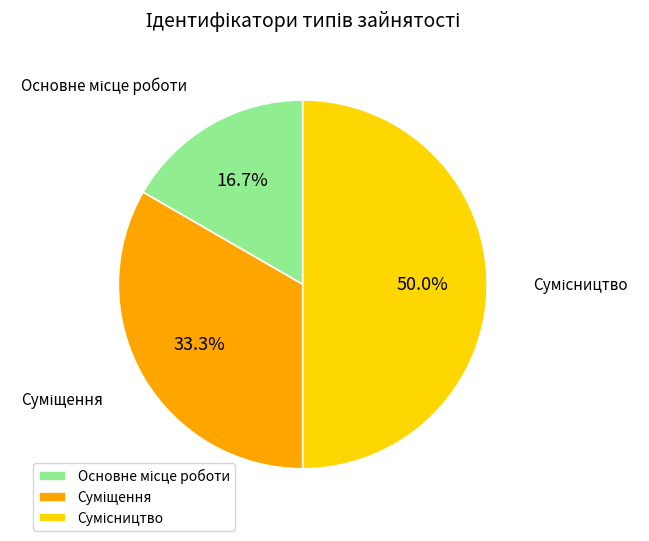

What is the smallest slice in the pie chart?

Основне місце роботи